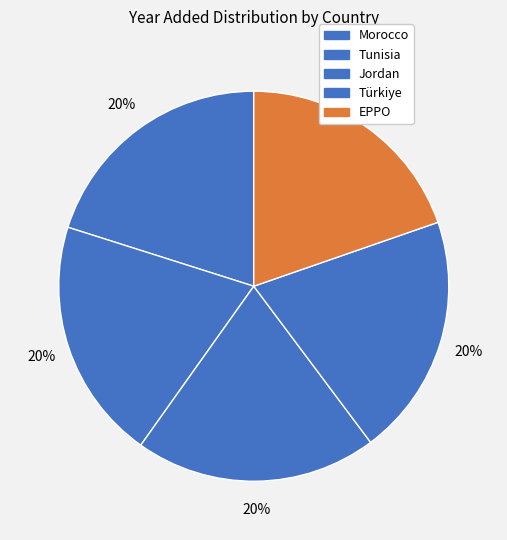

How many slices are in this pie chart?

5